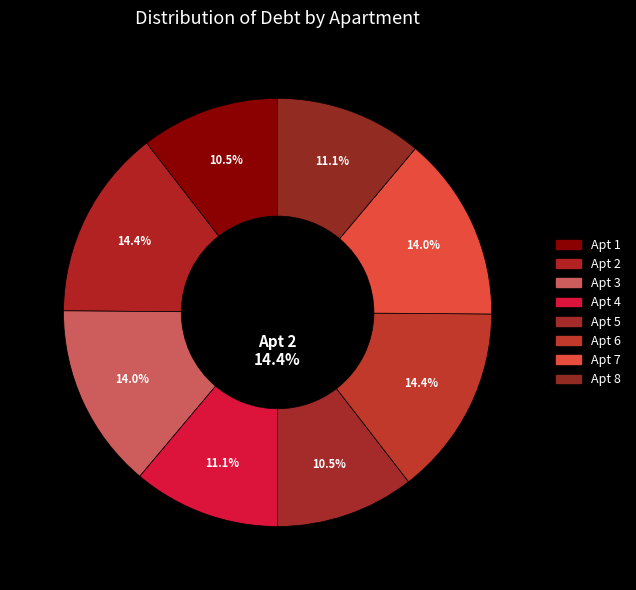

Rank the categories by value from highest to lowest.

2, 6, 3, 7, 4, 8, 1, 5